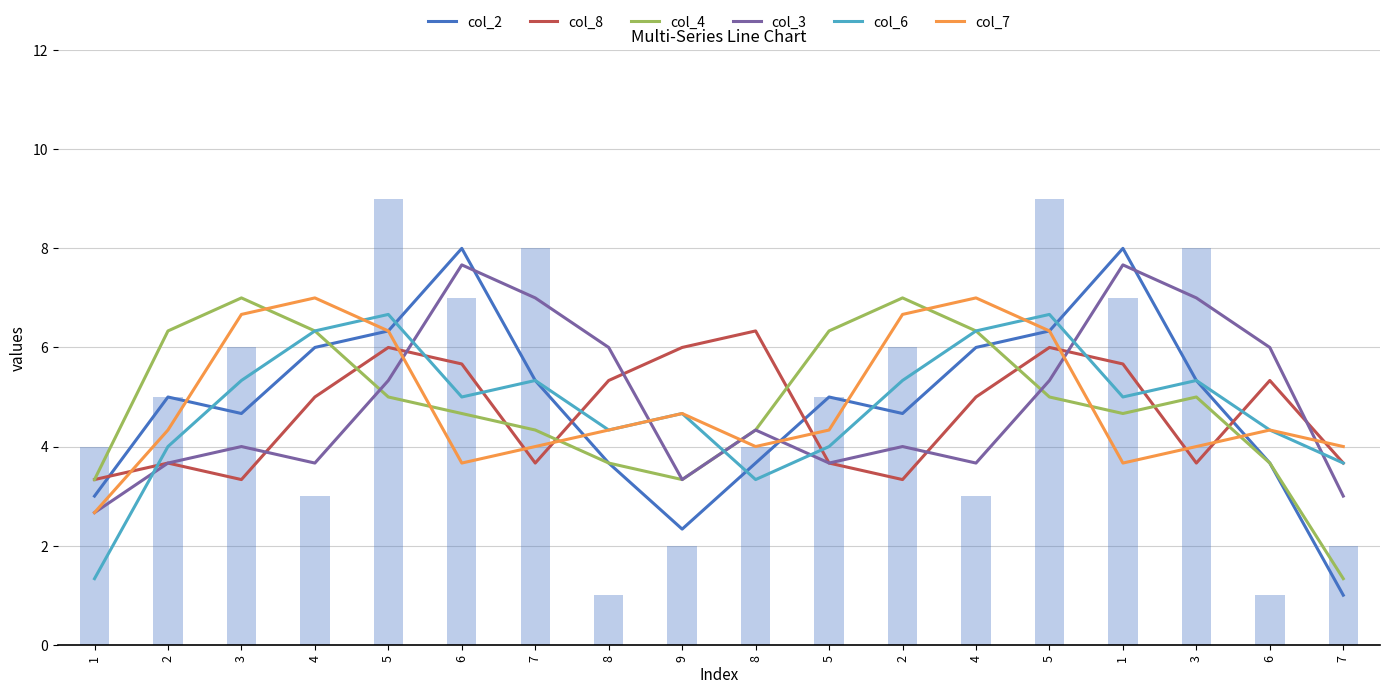

Which label corresponds to the smallest value in the chart?

7